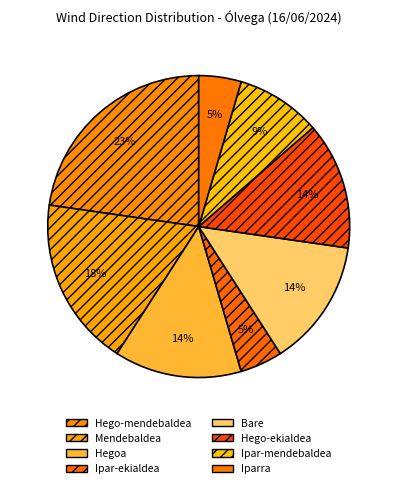

How many segments does this pie chart have?

8